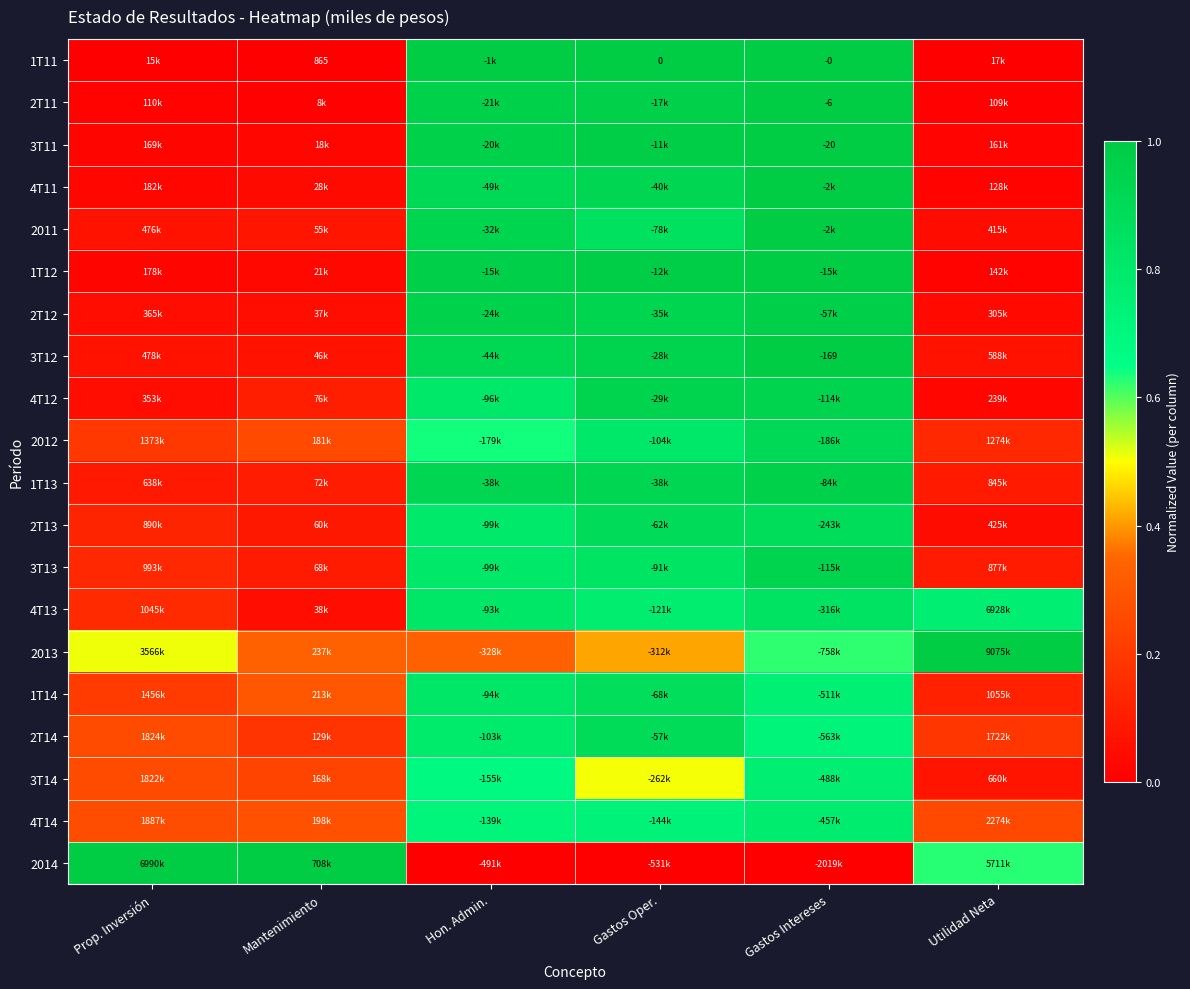

True or false: 3T14 has a value of 0.5 at Gastos Oper..

True